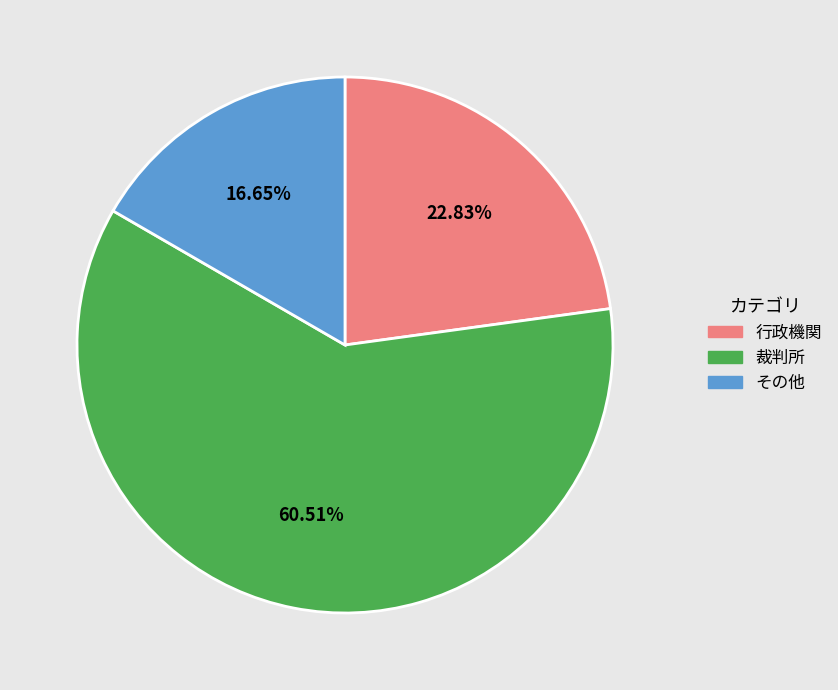

Is there any slice that represents more than half of the pie?

Yes